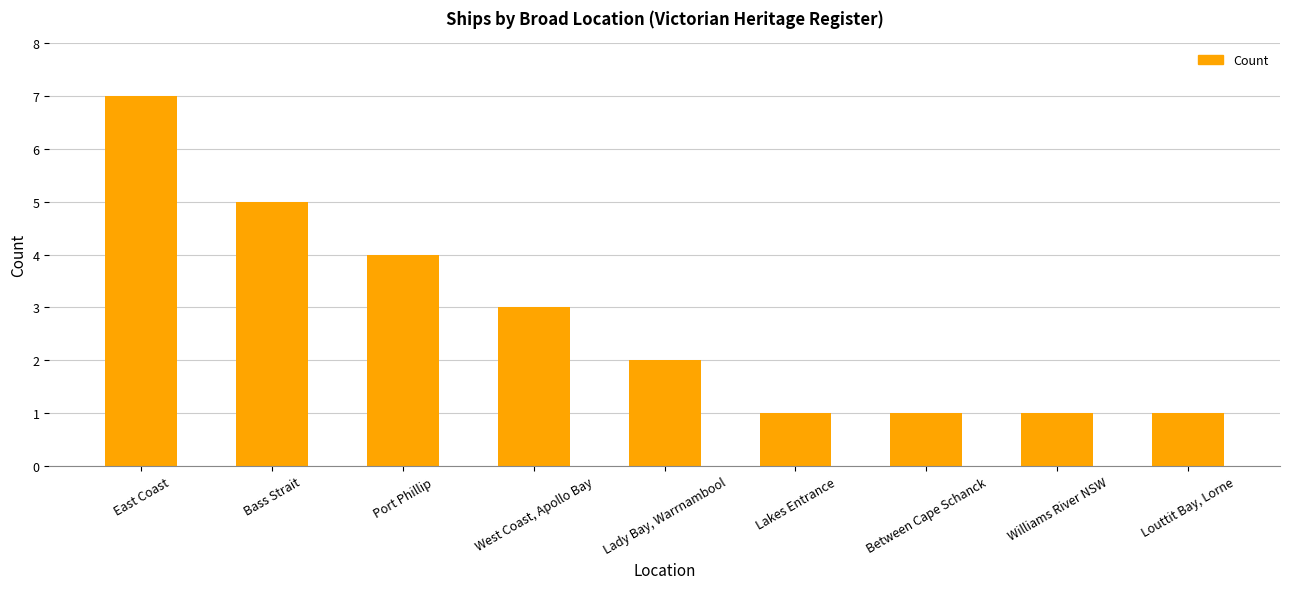

Is it true that the value at Bass Strait is 5?

True